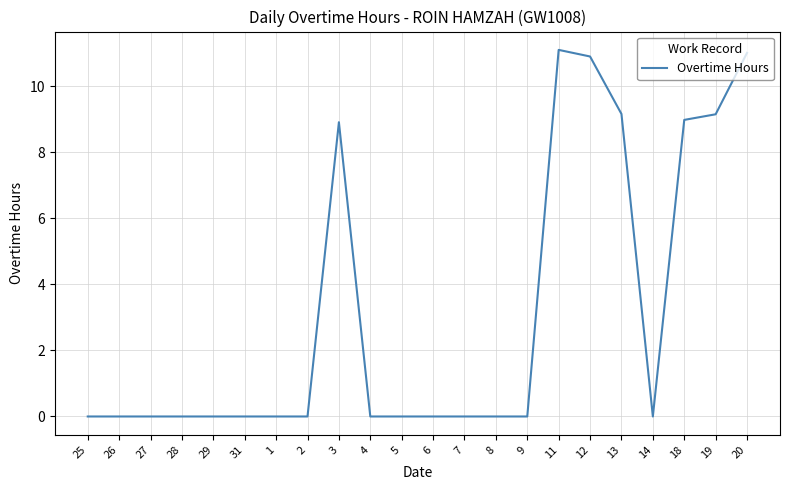

What is the change in value from 27 to 20?

+11.0